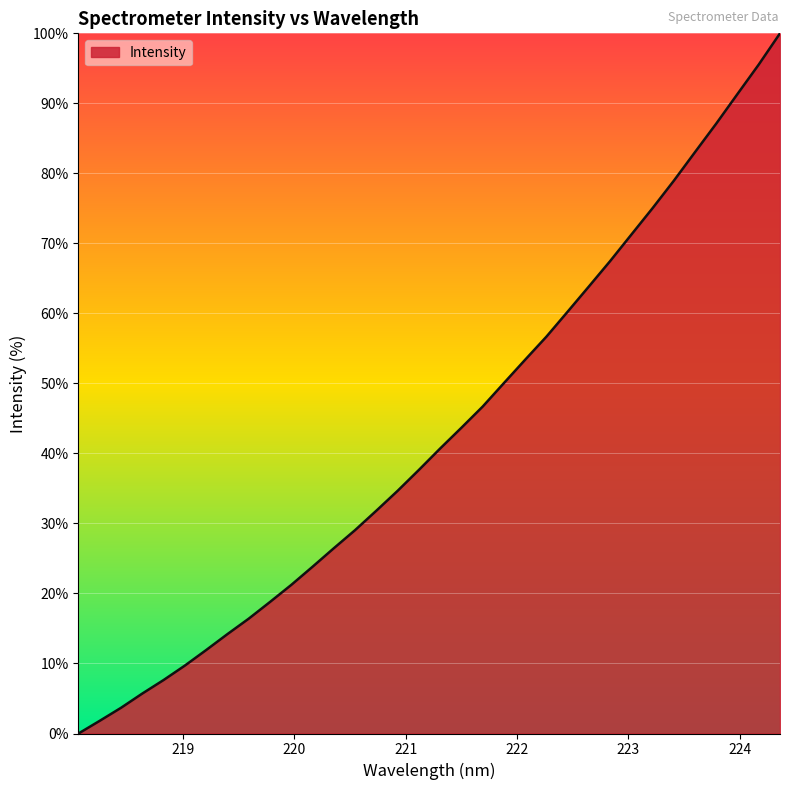

What is the greatest value displayed?

100.0